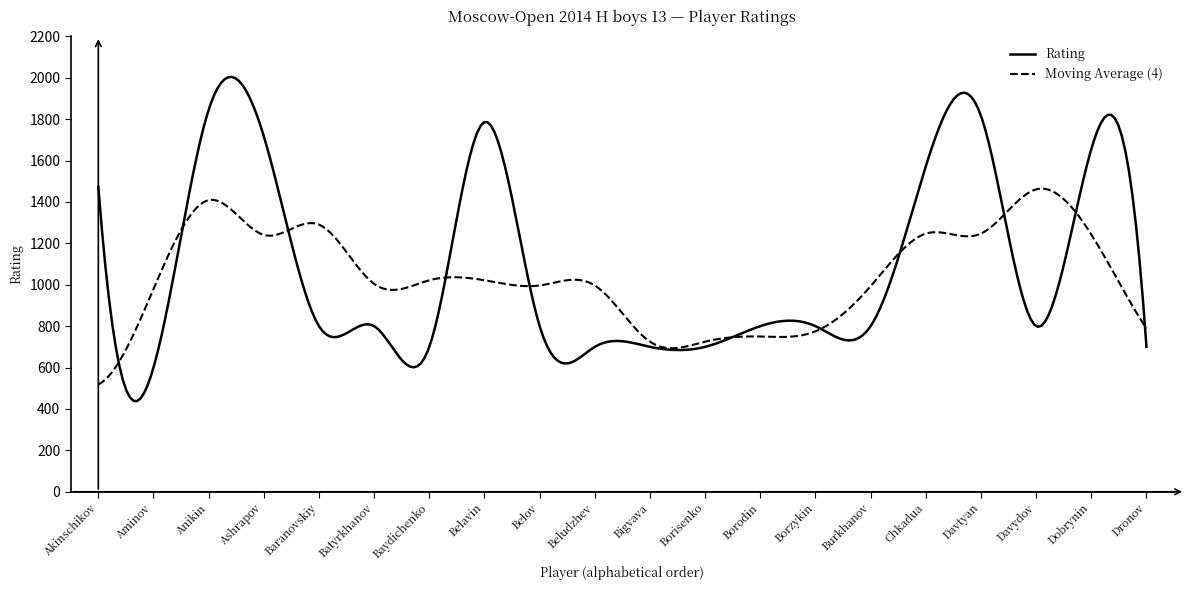

List the series in order of their peak value, lowest first.

Moving Average (4), Rating